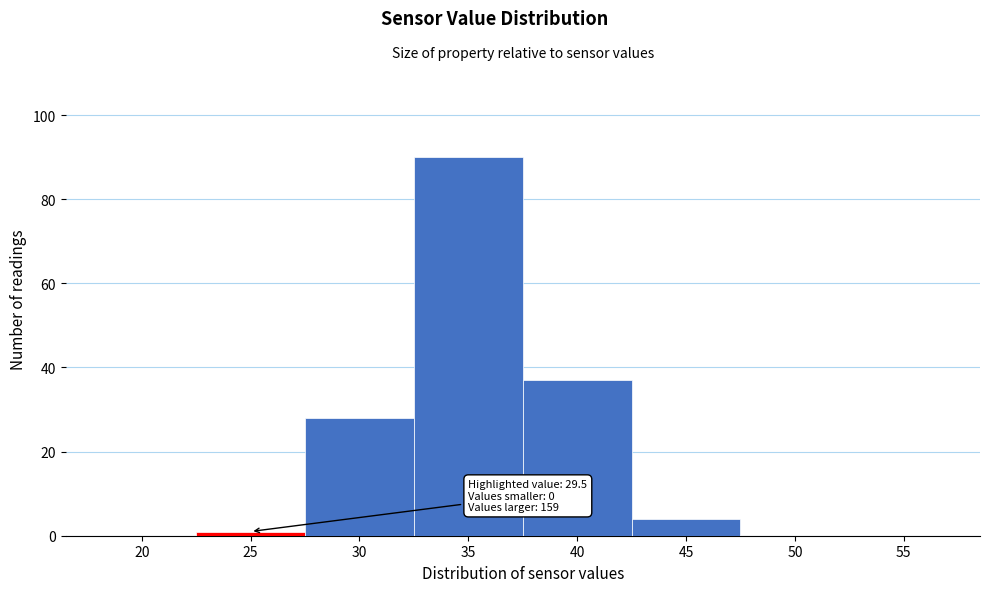

Reading left to right, list all the values displayed in this chart.

20=0	25=1	30=28	35=90	40=37	45=4	50=0	55=0